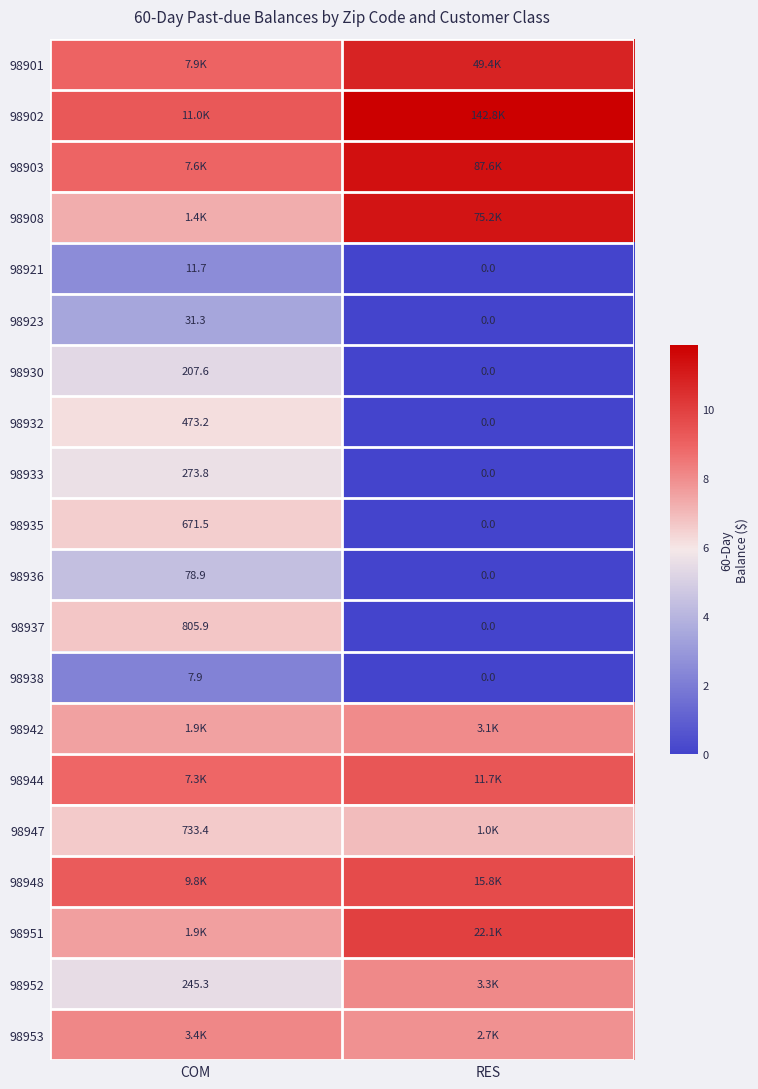

Where does the 98930 series first go above 207?

COM